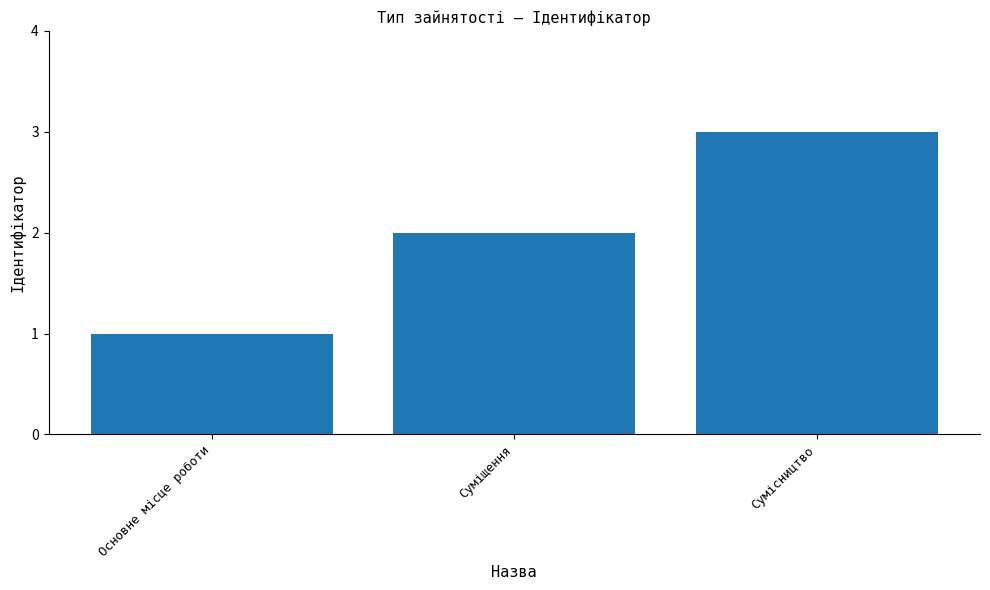

What is the smallest value displayed?

1